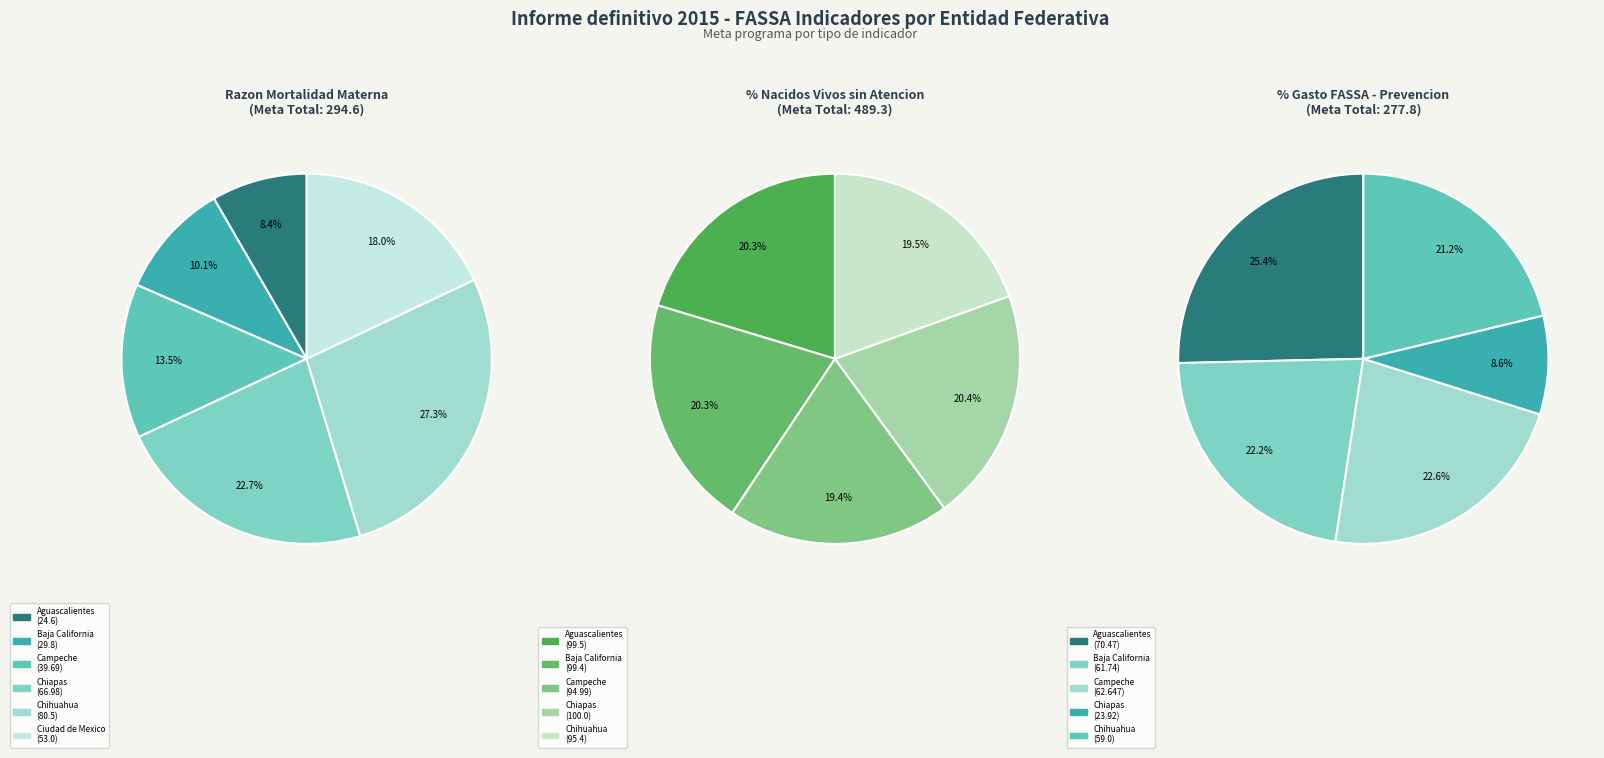

To the nearest percent, what is the difference between the largest and smallest slice percentages?

17%